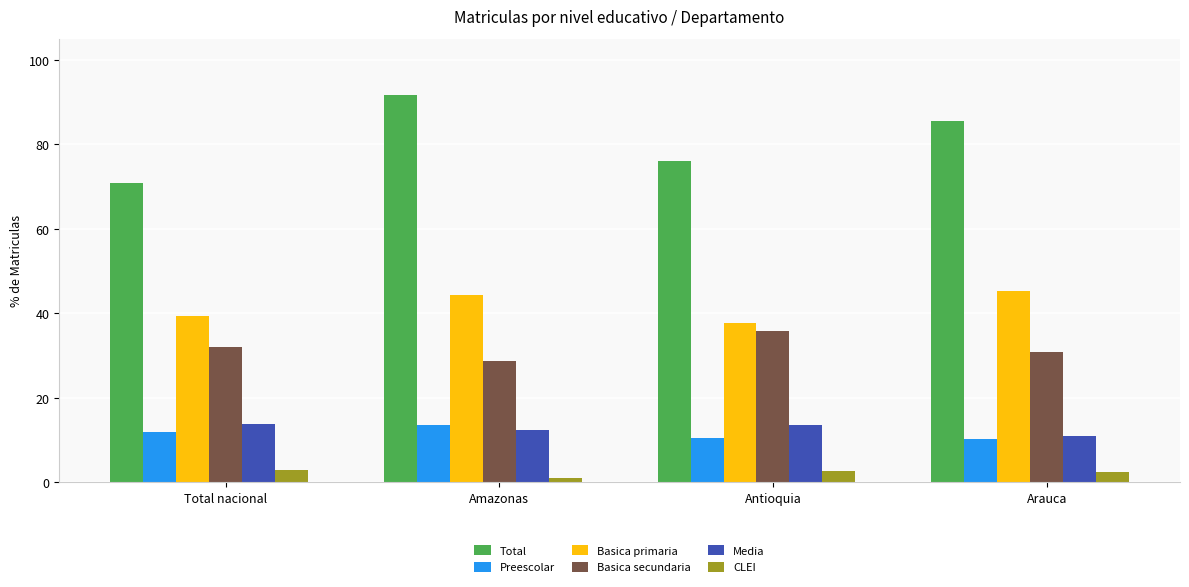

True or false: Media has a value of 11.0 at Arauca.

True